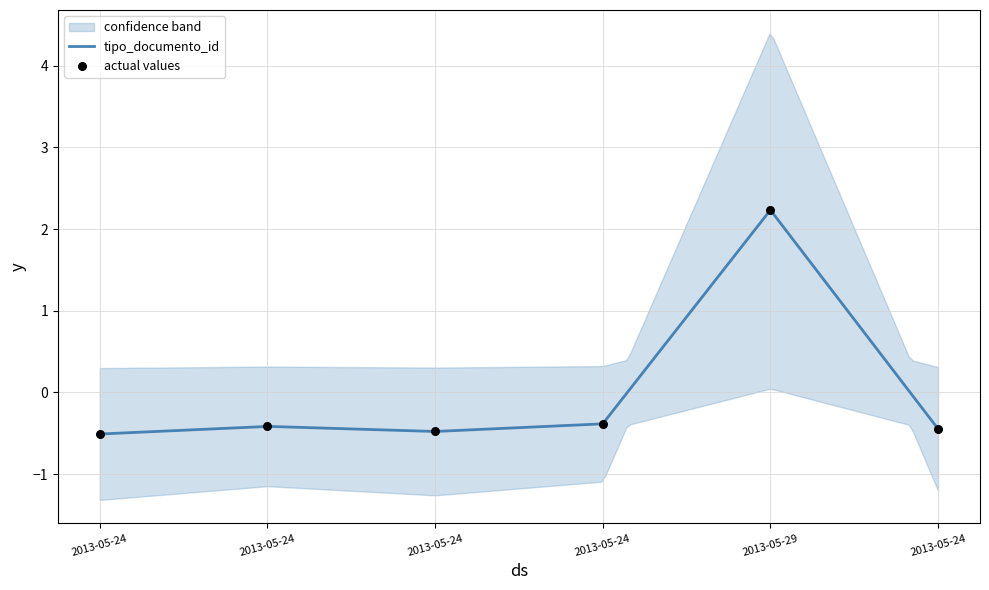

What is the change in value from 2013-05-24 to 2013-05-29?

+2.6